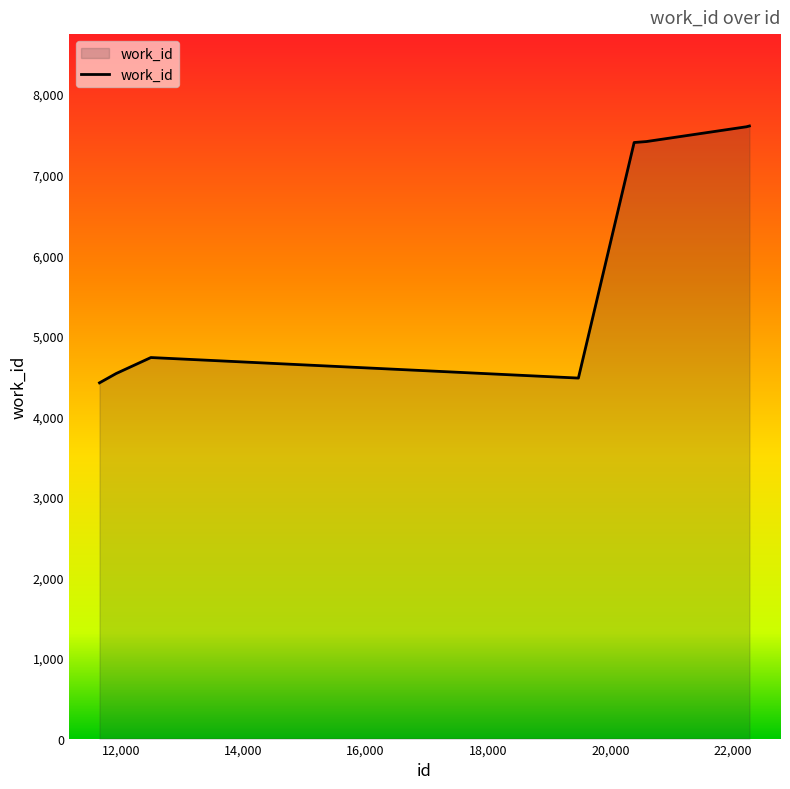

What is the difference between the maximum and minimum values?

3188